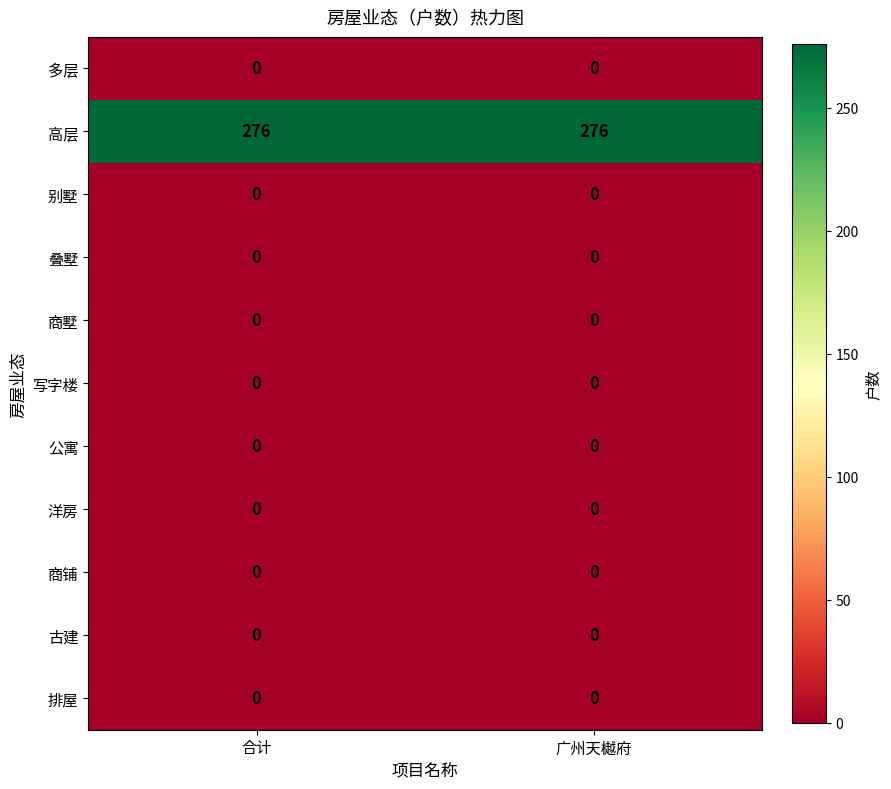

At how many categories does at least one series exceed 131?

2